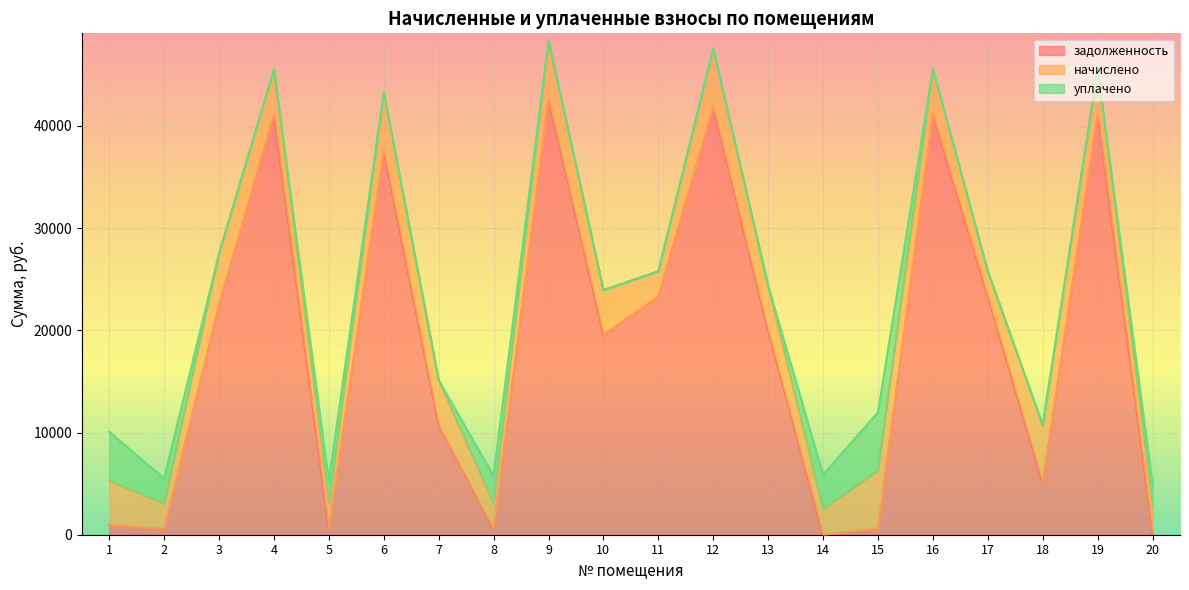

Rank the series by their average value, from lowest to highest.

уплачено, начислено, задолженность